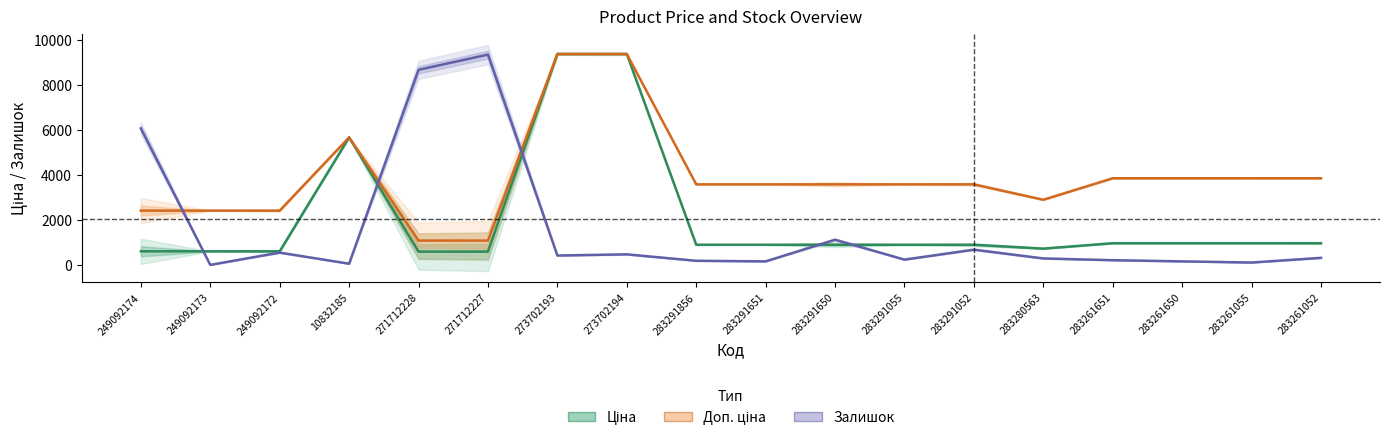

What is the label of the 1st point from the left?

249092174